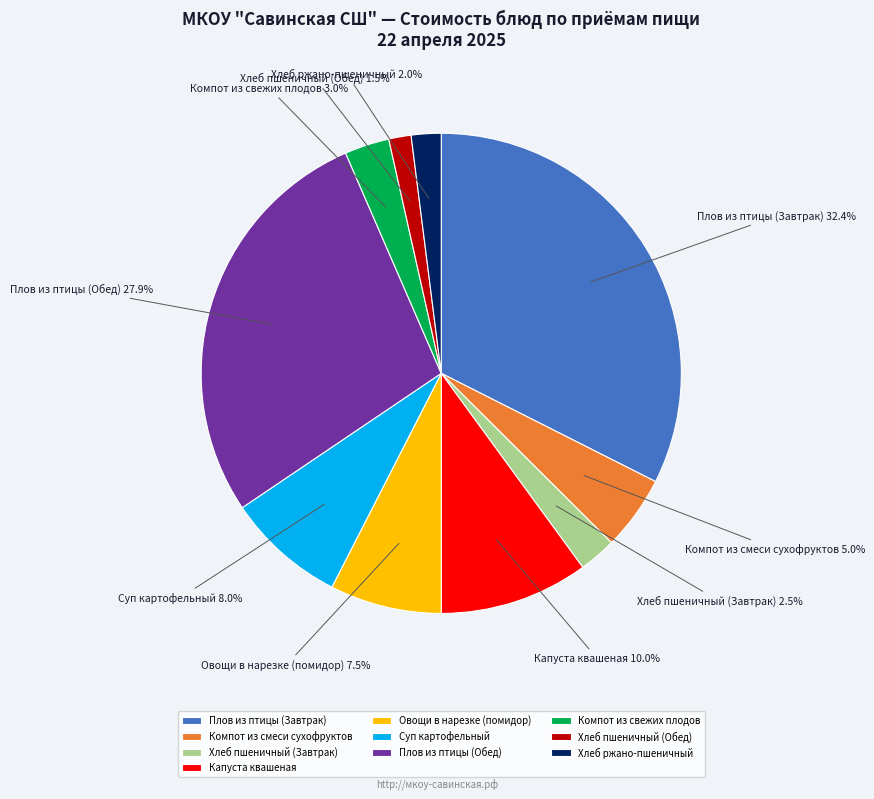

Which has a higher value, Хлеб пшеничный (Завтрак) or Хлеб пшеничный (Обед)?

Хлеб пшеничный (Завтрак)